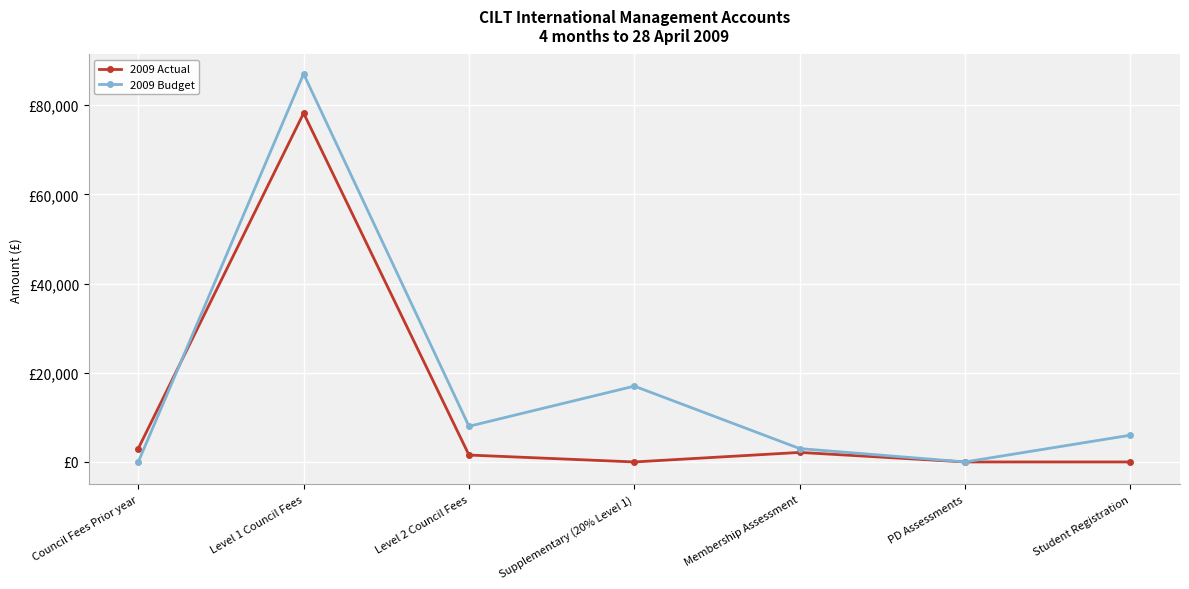

Reading right to left, extract all data points from this chart.

2009 Actual: Student Registration=0	PD Assessments=0	Membership Assessment=2140	Supplementary (20% Level 1)=0	Level 2 Council Fees=1550	Level 1 Council Fees=78200	Council Fees Prior year=3000
2009 Budget: Student Registration=6000	PD Assessments=0	Membership Assessment=3000	Supplementary (20% Level 1)=17000	Level 2 Council Fees=8000	Level 1 Council Fees=87000	Council Fees Prior year=0